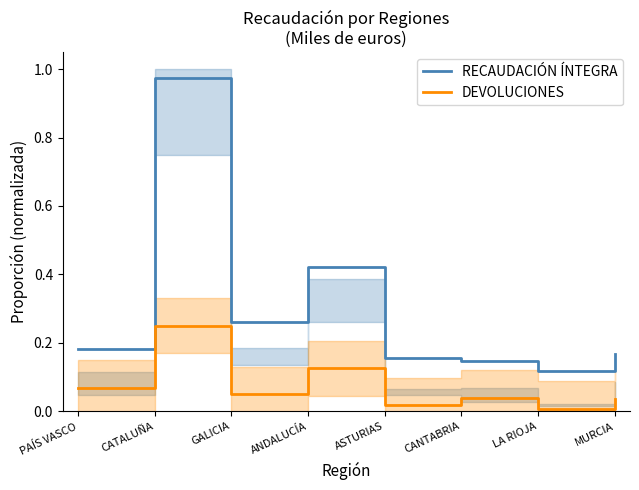

At which category is the sum across all series the highest?

CATALUÑA